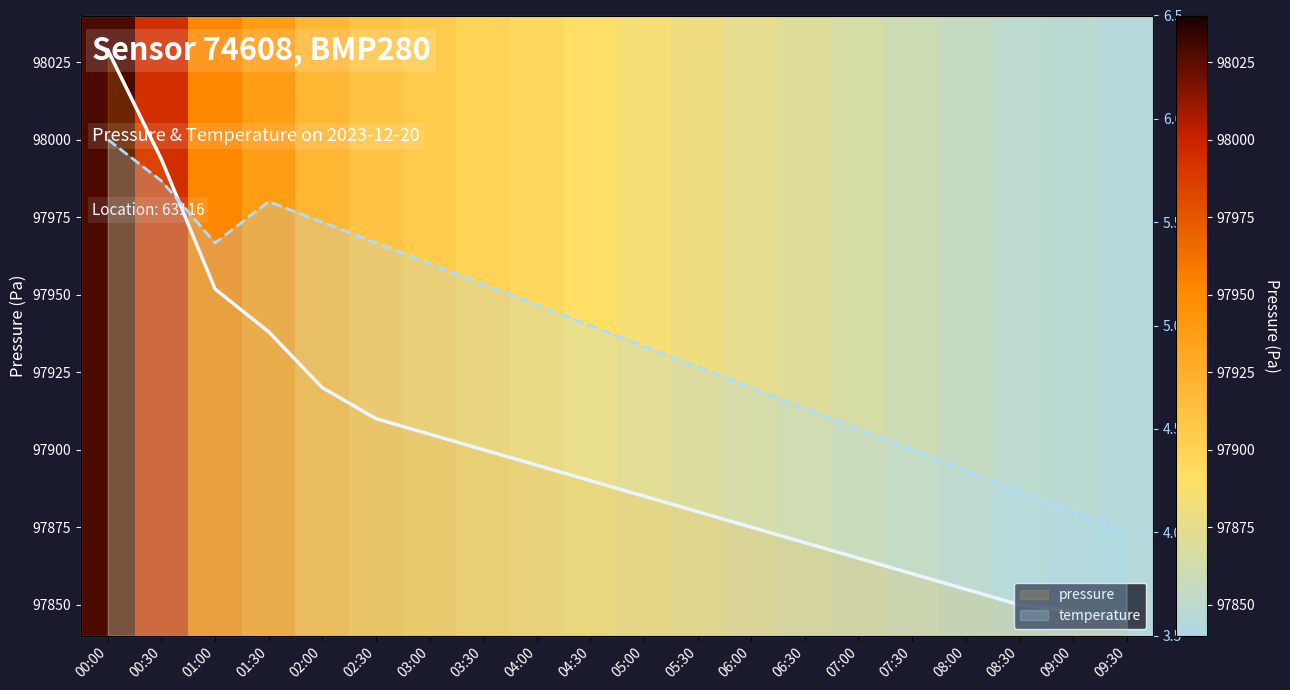

Which series has the widest spread of values?

pressure